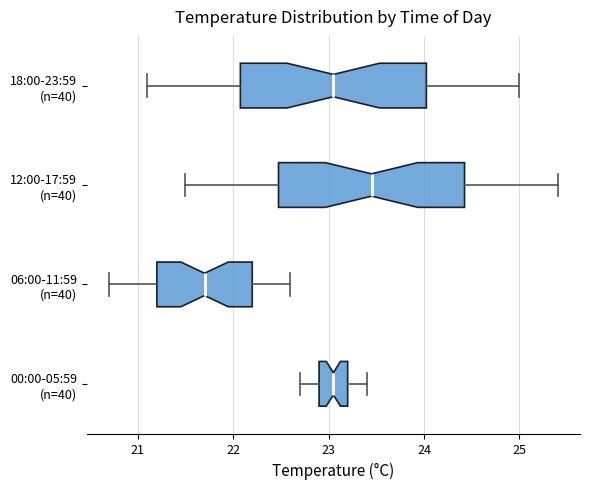

Where does the left whisker of the box for 06:00-11:59 (n=40) end on the x-axis? The values are not printed on the chart, so give them approximately, as read against the axis.

20.7